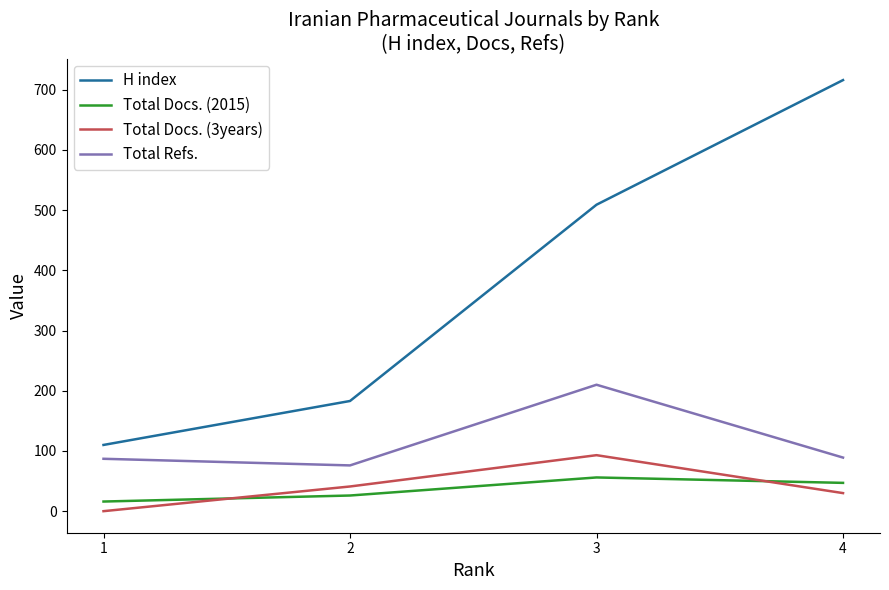

How many values in Total Docs. (3years) are above zero?

3